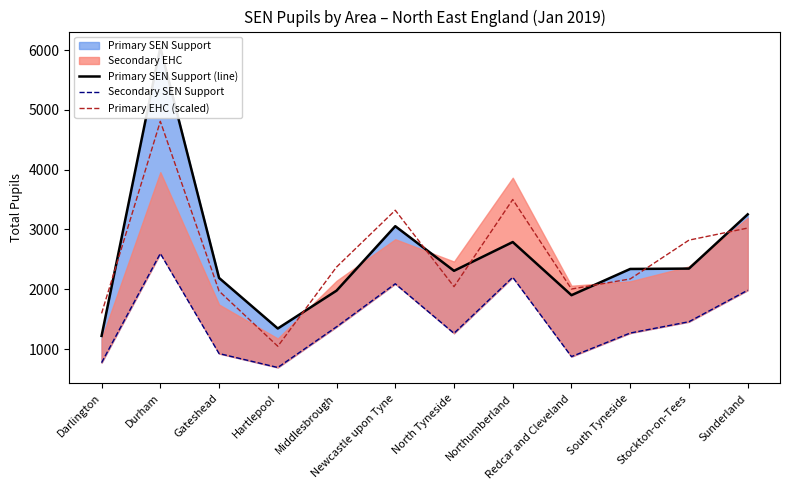

What is the label of the 8th point from the left?

Northumberland